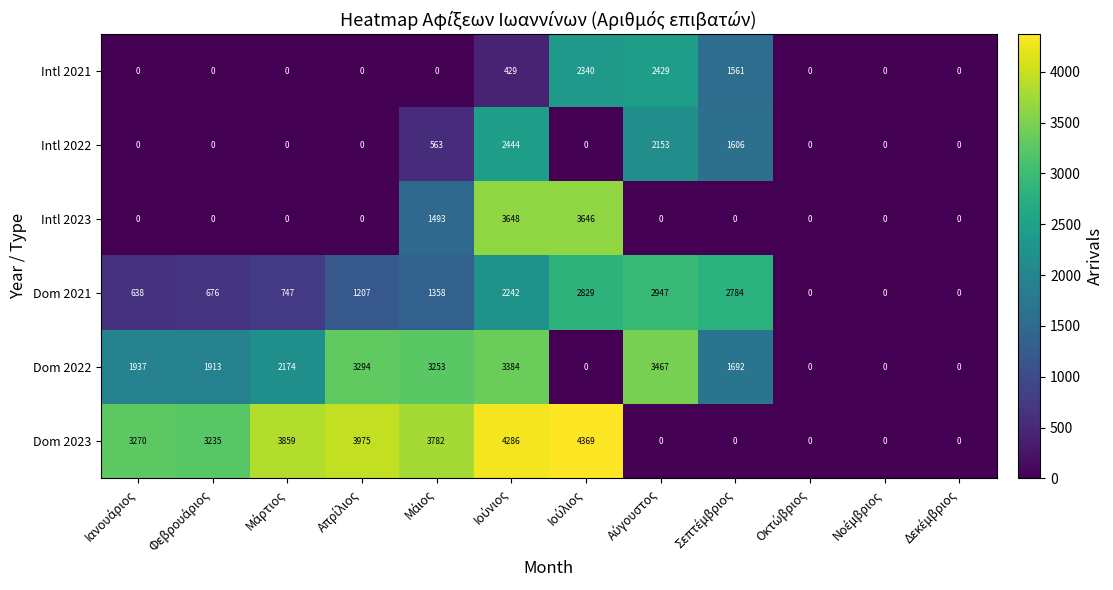

Rank the series by their maximum value, from highest to lowest.

Dom 2023, Intl 2023, Dom 2022, Dom 2021, Intl 2022, Intl 2021